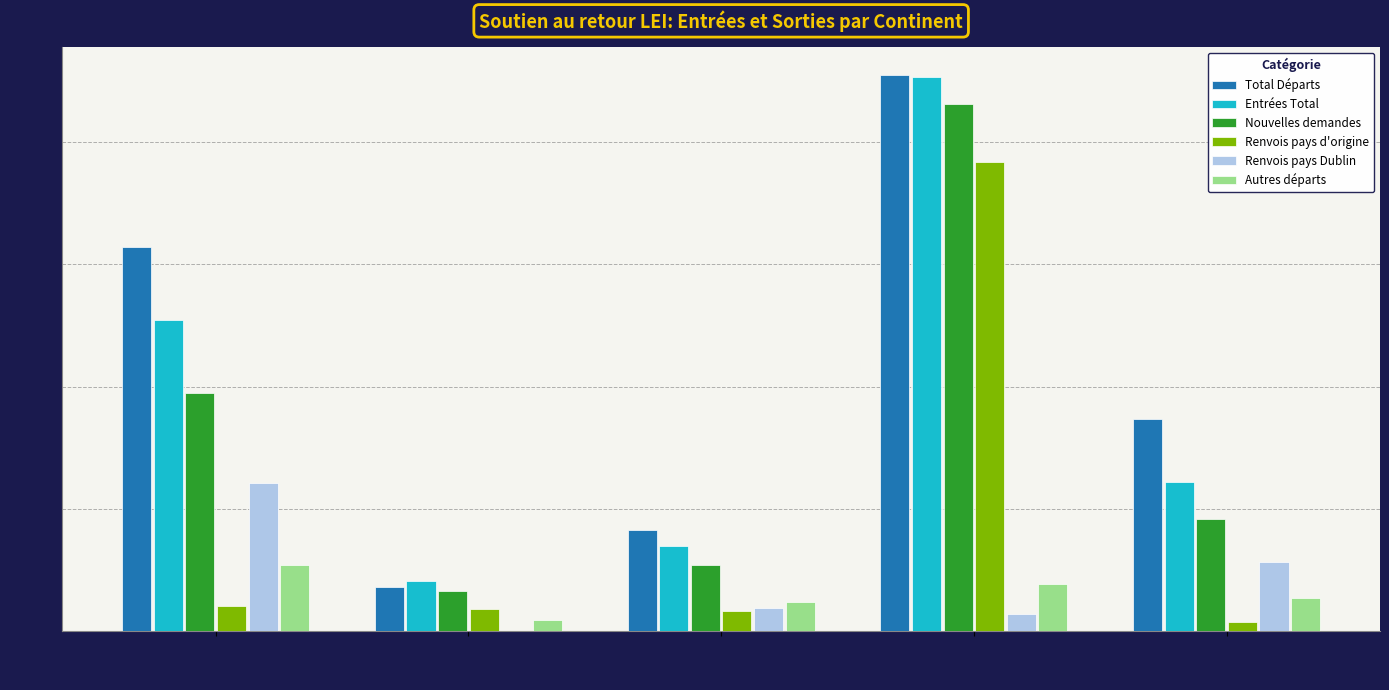

At which category is the sum across all series the highest?

Europe